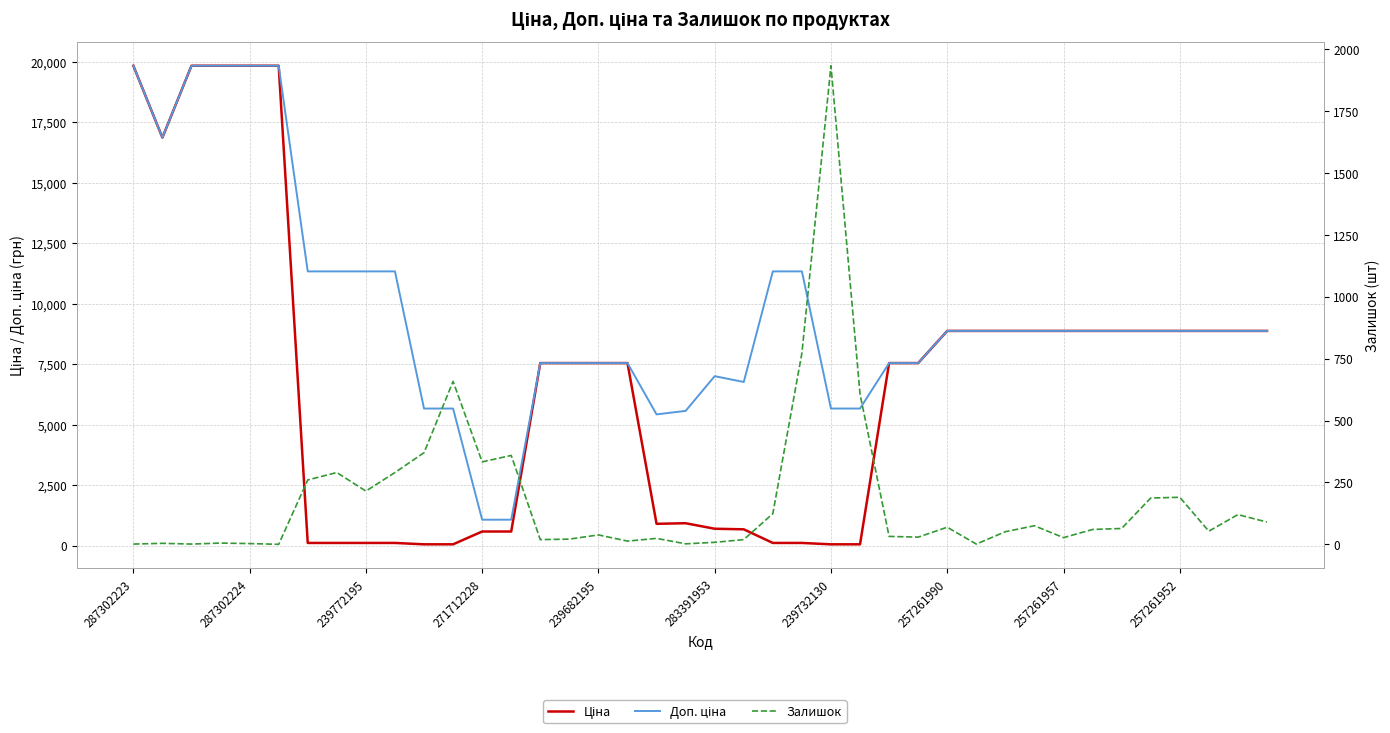

Reading left to right, extract all data points from this chart.

Ціна: 19831.1	16863.2	19831.1	19831.1	19831.1	19831.1	113.3	113.3	113.3	113.3	56.7	56.7	586.0	586.0	7545.9	7545.9	7545.9	7545.9	904.3	928.3	700.4	676.4	113.3	113.3	56.7	56.7	7545.9	7545.9	8874.6	8874.6	8874.6	8874.6	8874.6	8874.6	8874.6	8874.6	8874.6	8874.6	8874.6	8874.6
Доп. ціна: 19831.1	16863.2	19831.1	19831.1	19831.1	19831.1	11334.0	11334.0	11334.0	11334.0	5667.0	5667.0	1074.5	1074.5	7545.9	7545.9	7545.9	7545.9	5425.9	5569.9	7004.3	6764.4	11334.0	11334.0	5667.0	5667.0	7545.9	7545.9	8874.6	8874.6	8874.6	8874.6	8874.6	8874.6	8874.6	8874.6	8874.6	8874.6	8874.6	8874.6
Залишок: 1.0	4.0	1.0	5.0	3.0	0.0	260.0	290.0	215.0	290.0	370.0	658.0	333.0	359.0	19.0	21.0	38.0	13.0	24.0	2.0	8.0	19.0	124.0	772.0	1933.0	607.0	32.0	29.0	69.0	1.0	51.0	75.0	27.0	60.0	64.0	187.0	190.0	53.0	120.0	90.0